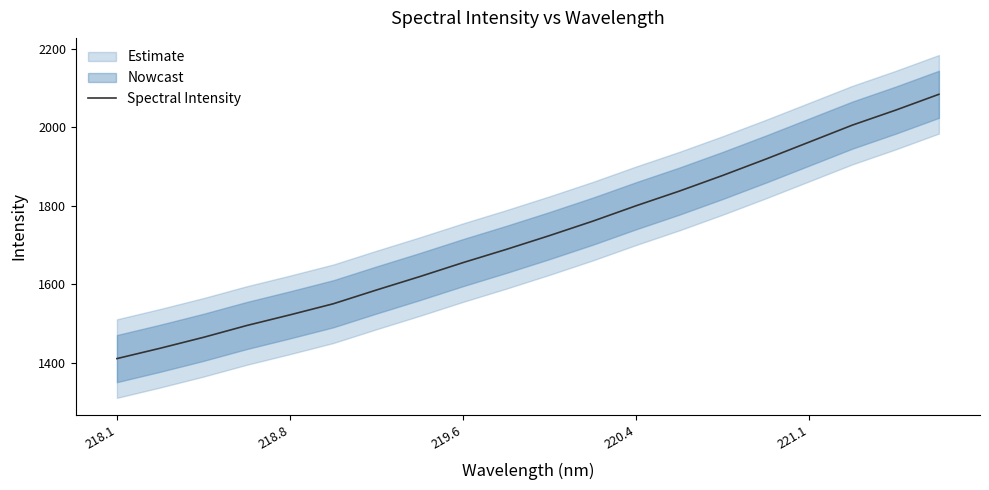

The value of Spectral Intensity at 218.1 is 746.5. True or false?

False